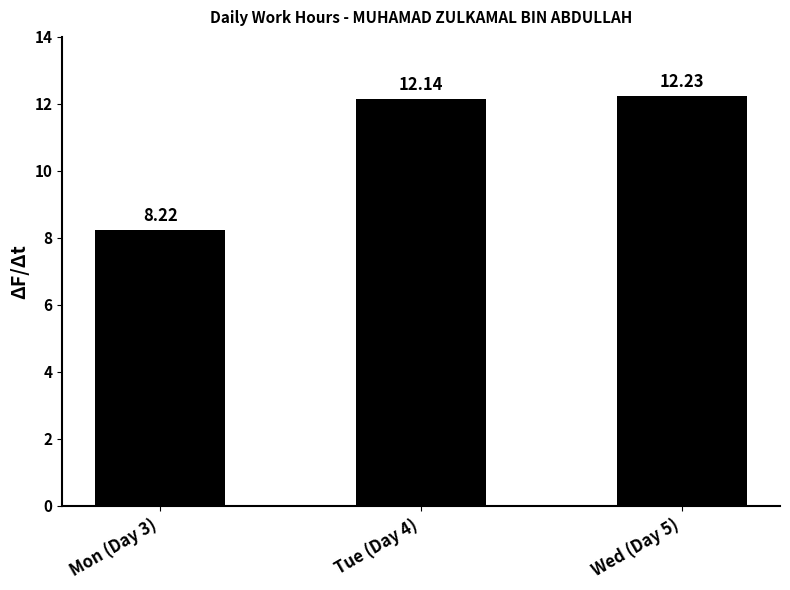

What is the smallest value displayed?

8.2